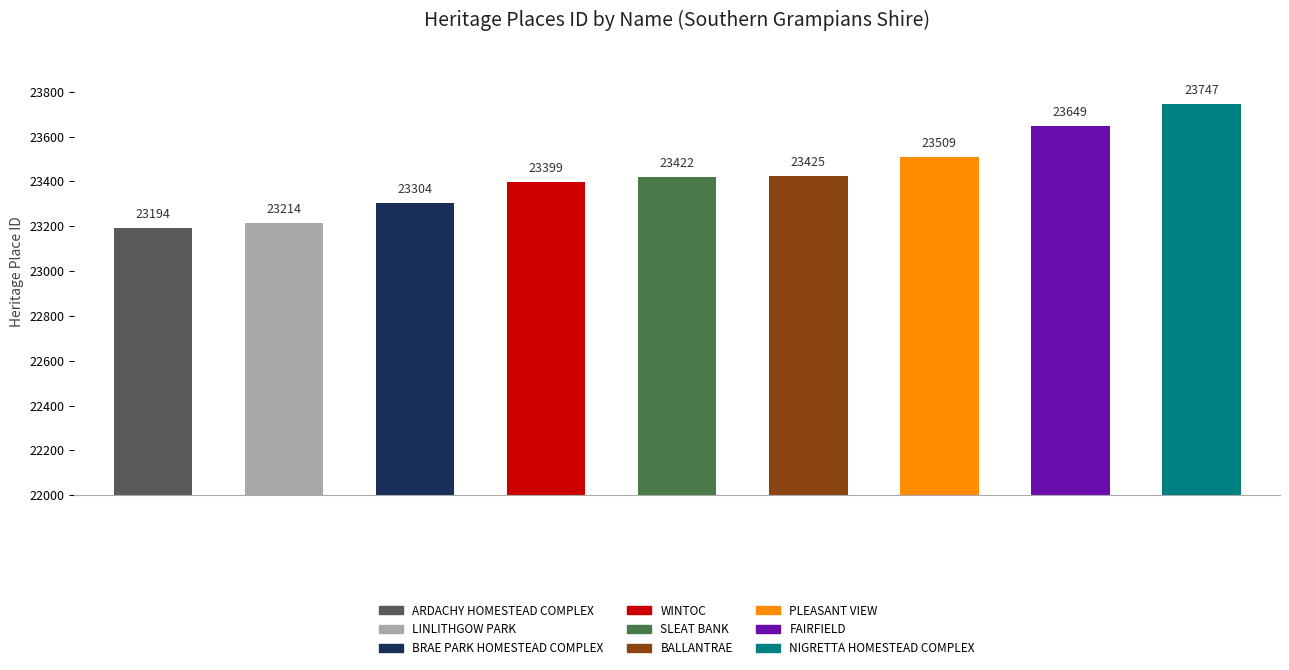

What is the smallest value displayed?

23194